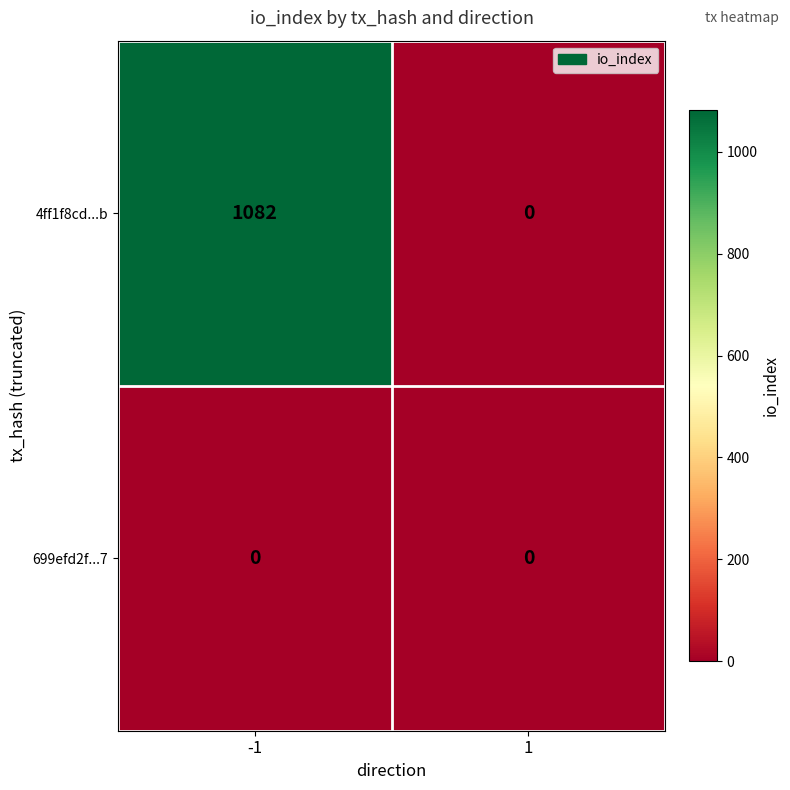

What value does the 4ff1f8cd...b series have at -1, to the nearest 10?

1080